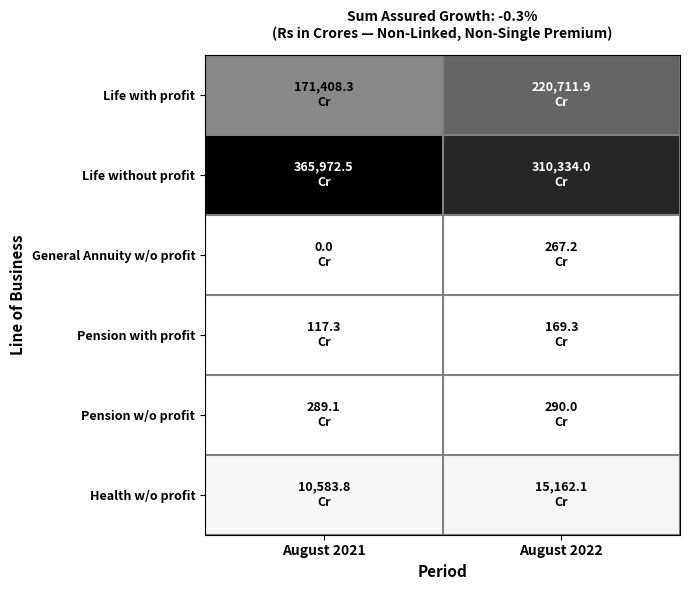

Which series has the largest total across all categories?

Life without profit